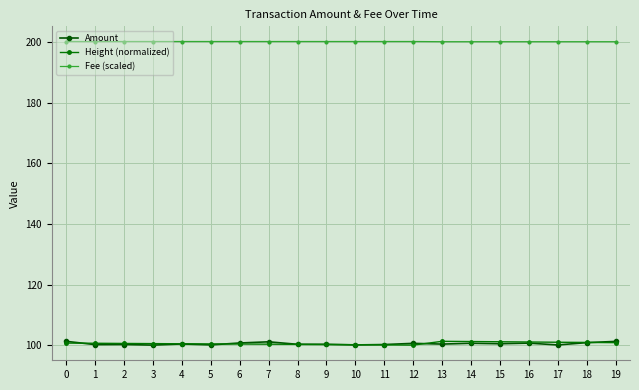

What is the value of the Amount point at the 9th from the left?

100.3